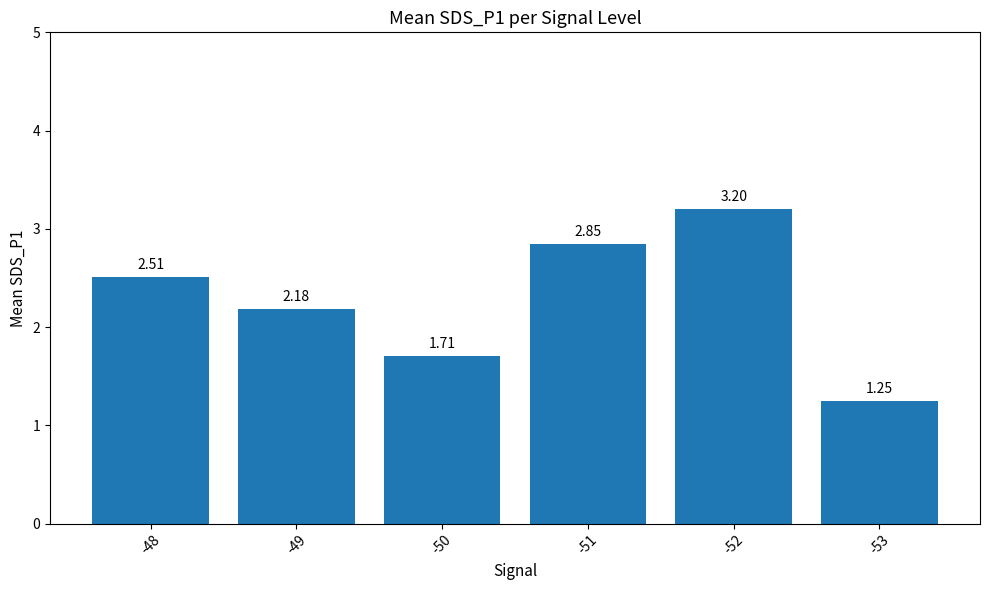

List the labels in order of value, largest first.

-52, -51, -48, -49, -50, -53